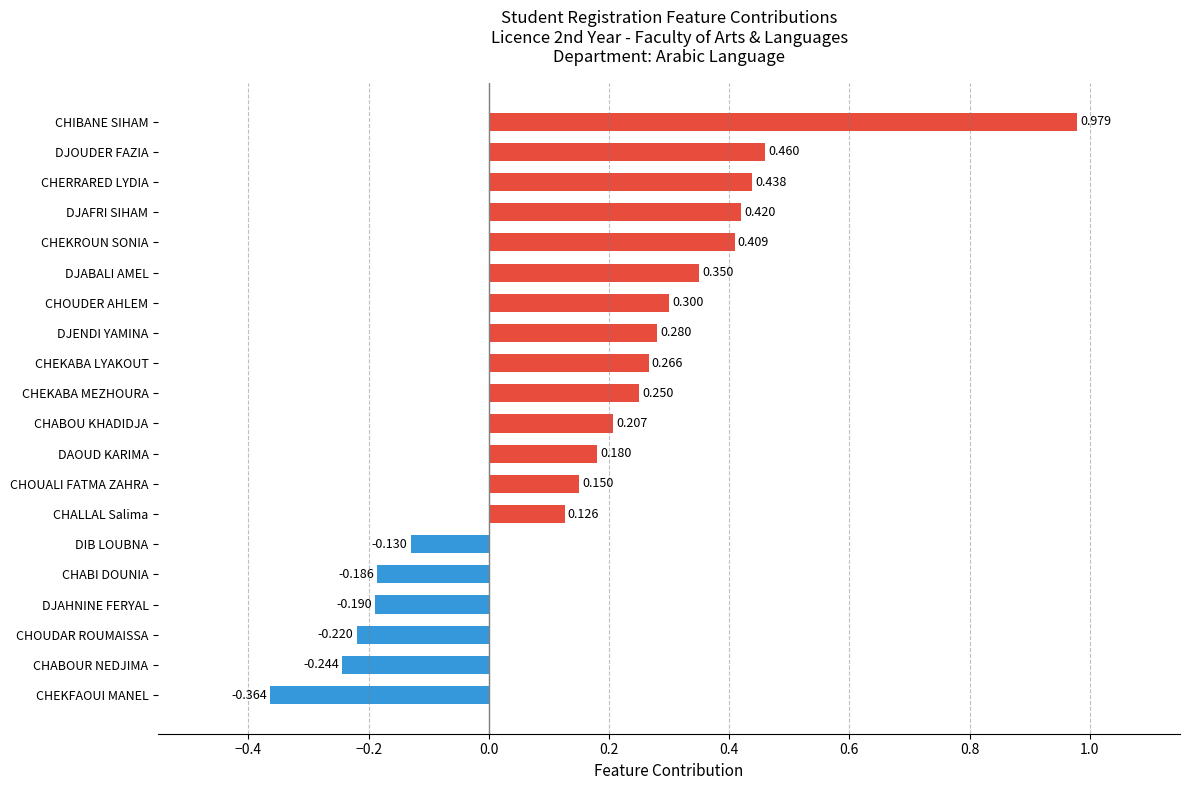

Which has a higher value, DJAFRI SIHAM or CHOUDER AHLEM?

DJAFRI SIHAM